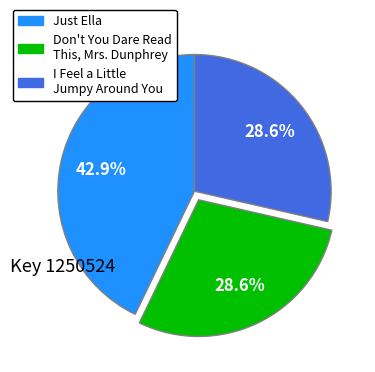

Is there any slice that represents more than half of the pie?

No